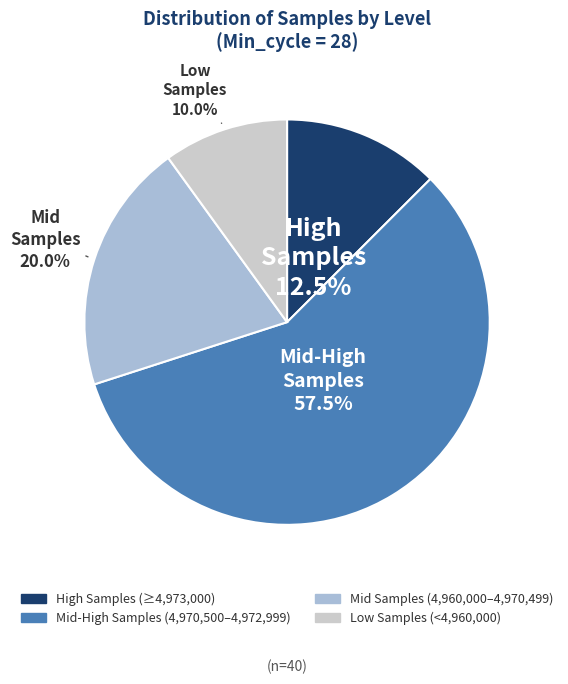

Count the number of slices in the pie.

4